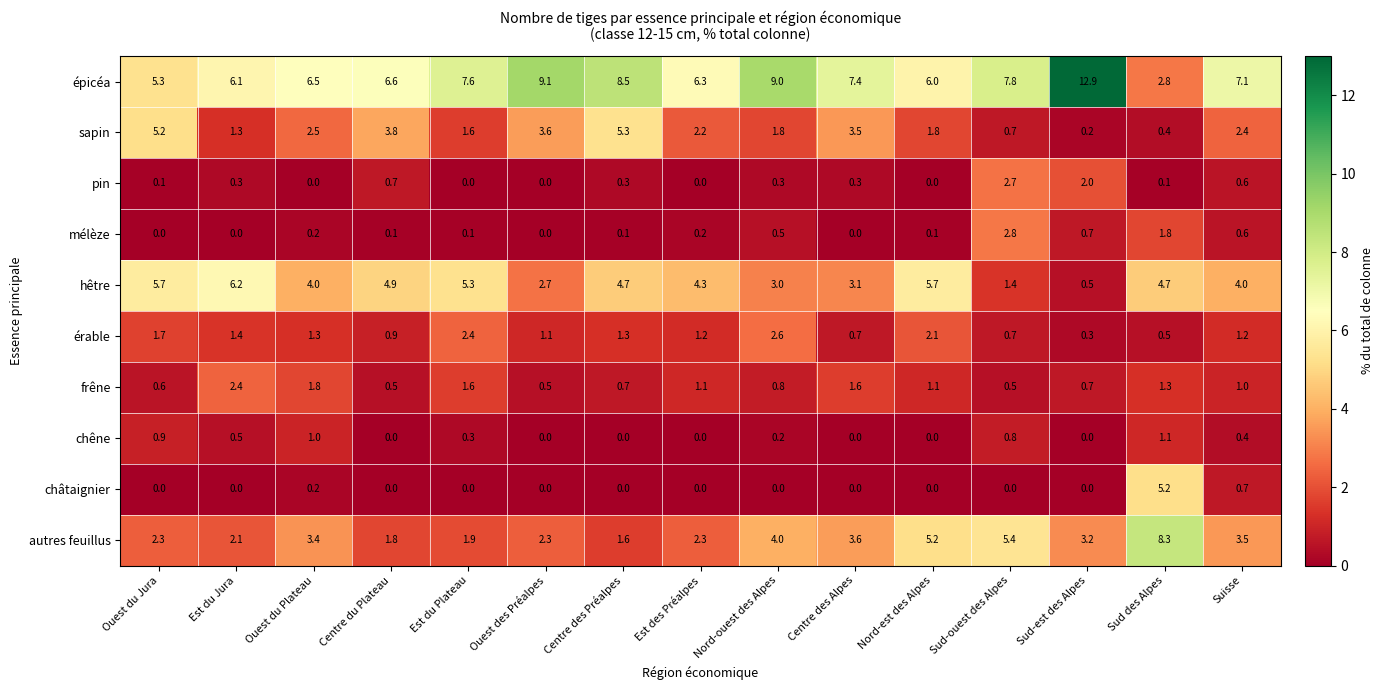

Where does the sapin series first go above 2?

Ouest du Jura